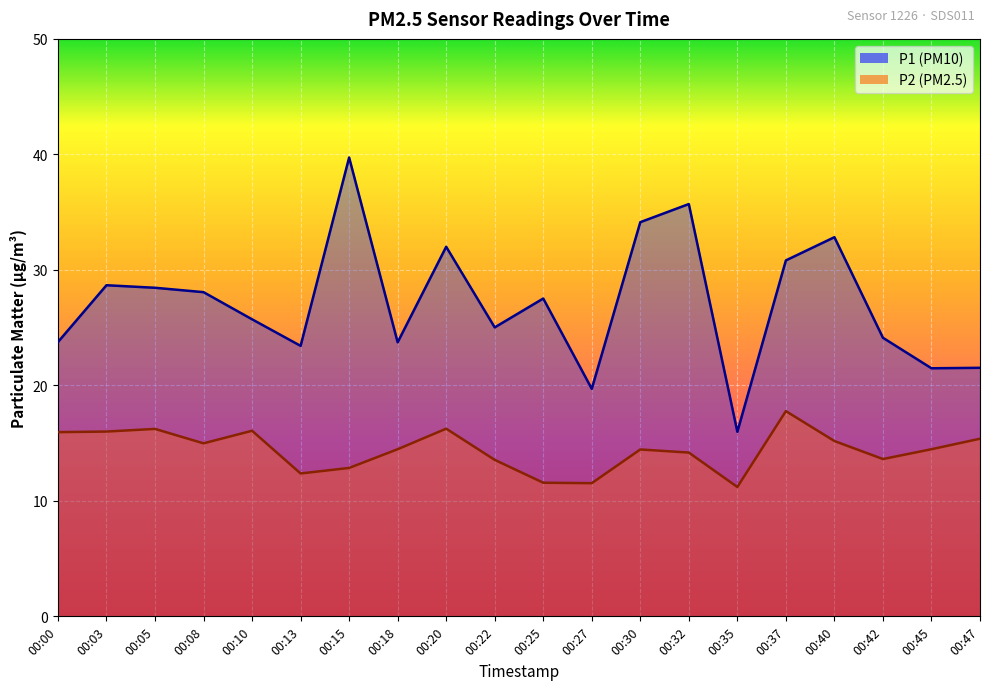

Is the value of P1 at 00:10 greater than the value of P2 at 00:15?

Yes